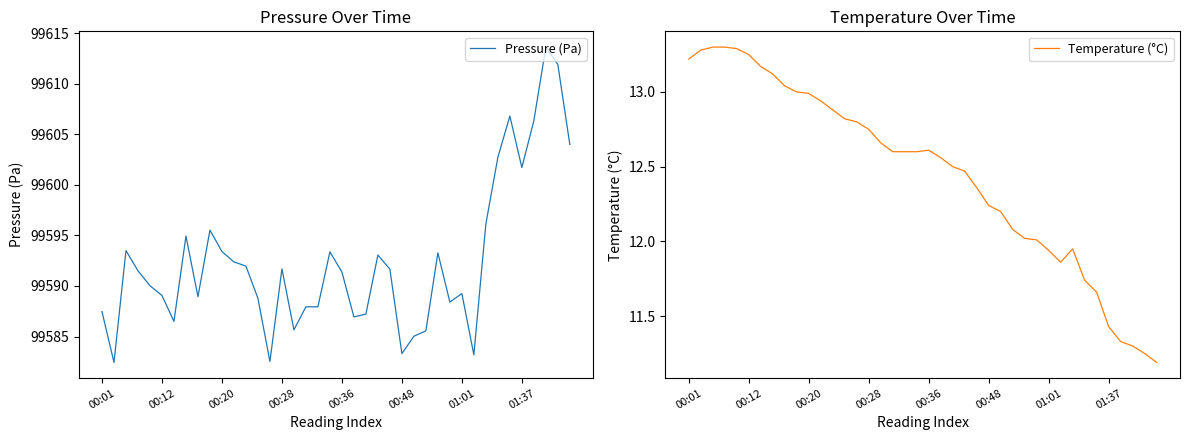

True or false: Temperature (°C) has more than 1 interior local peaks.

True